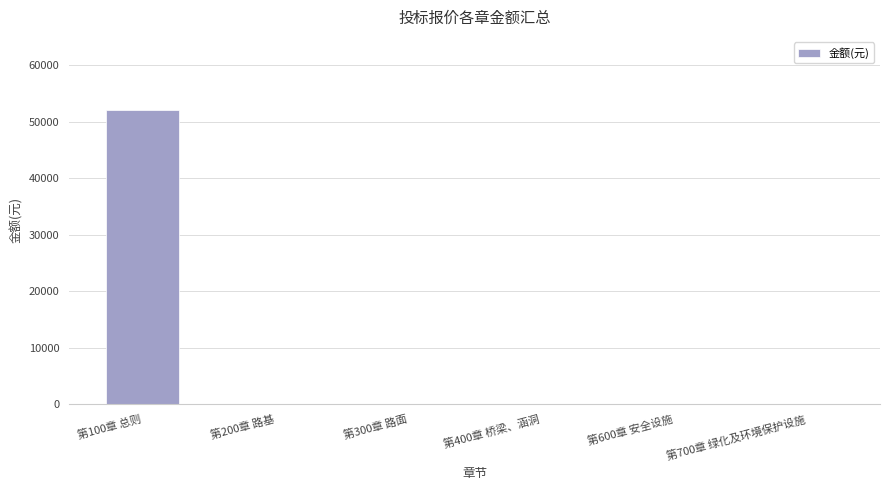

Is it true that the value at 第400章 桥梁、涵洞 is 0?

True